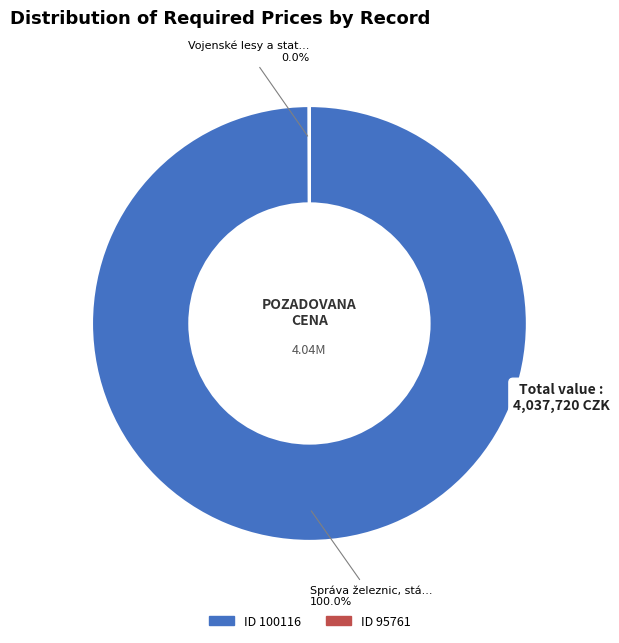

Is there a majority slice in this chart?

Yes